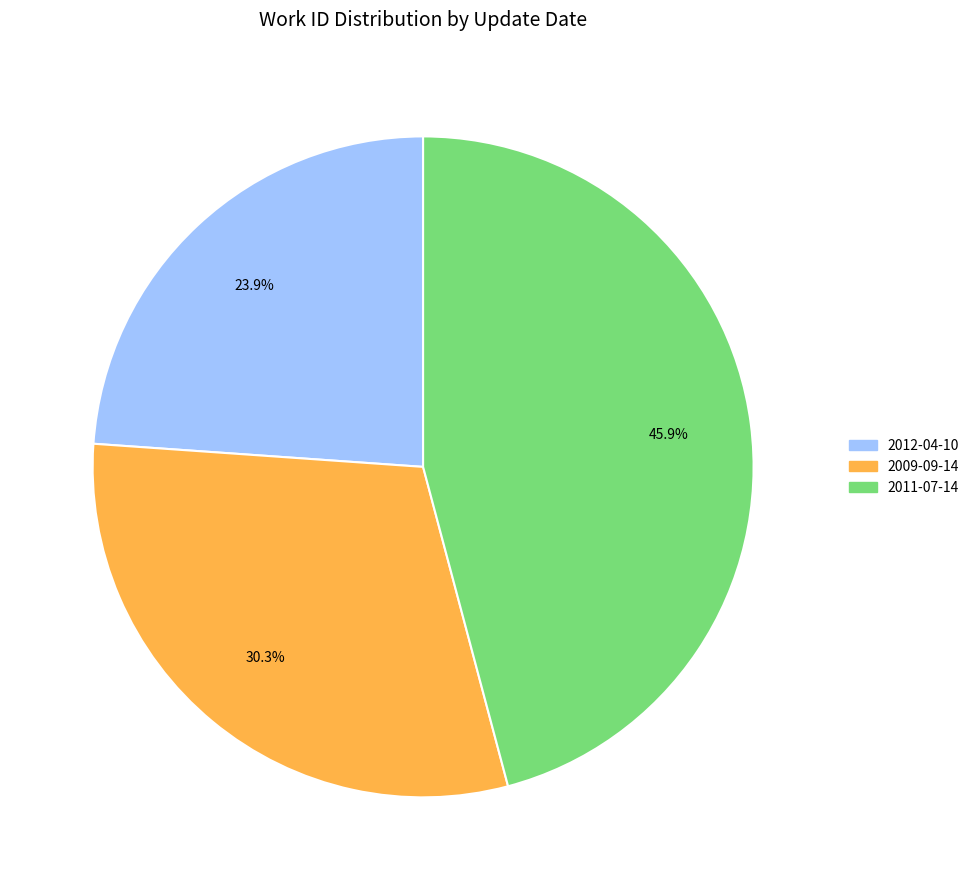

To the nearest percent, what percentage of the pie is 2011-07-14?

46%